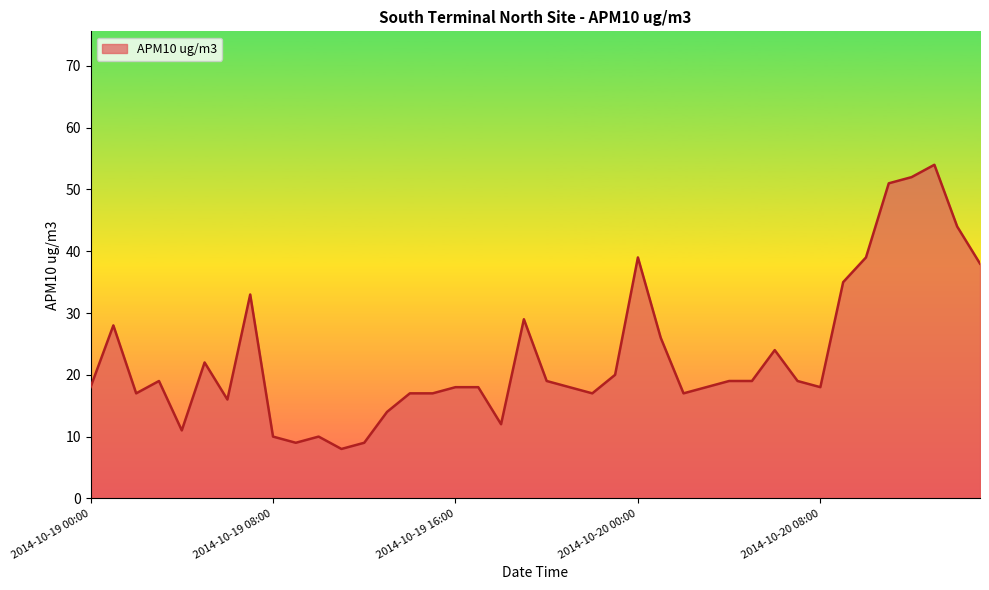

What is the greatest value displayed?

54